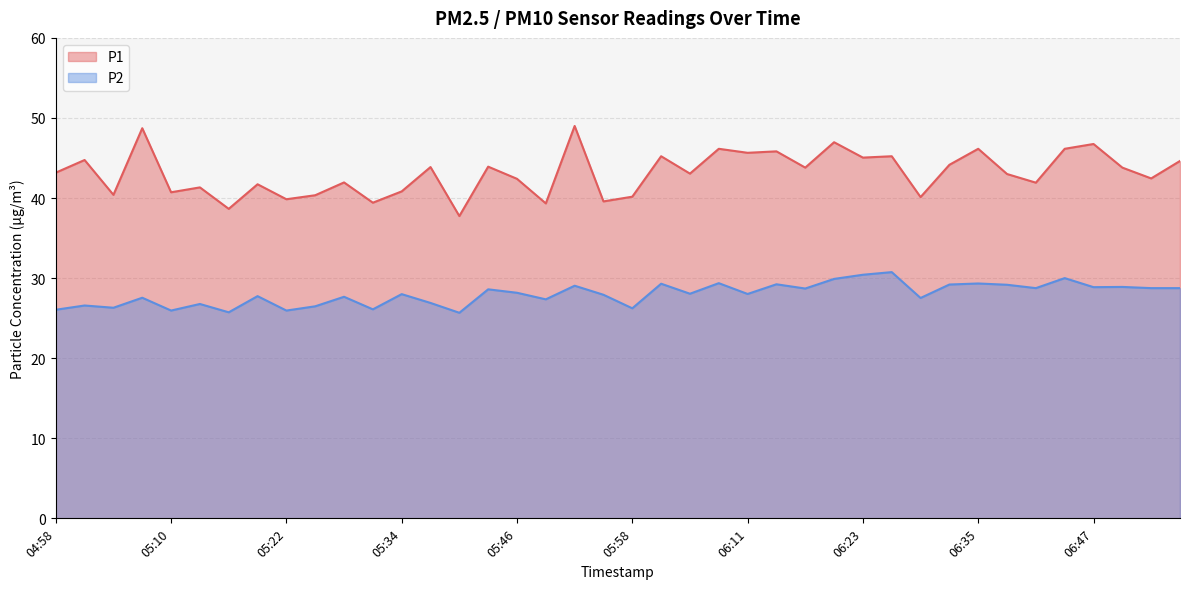

The P1 series shows 48.7 at 05:07. True or false?

True